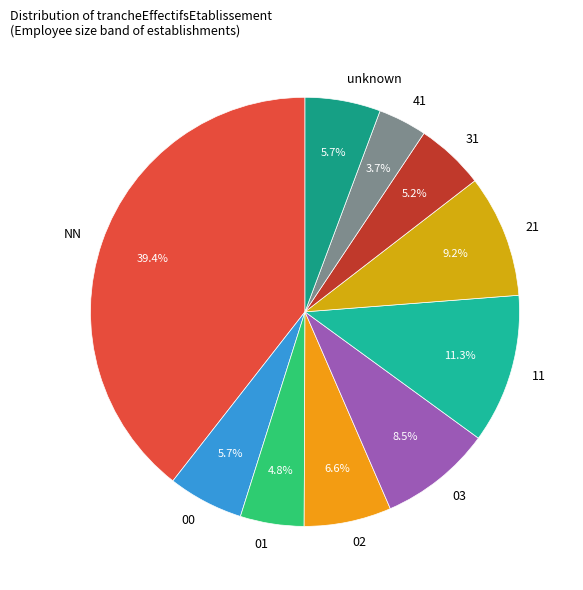

To the nearest percent, what percentage of the pie is 02?

7%